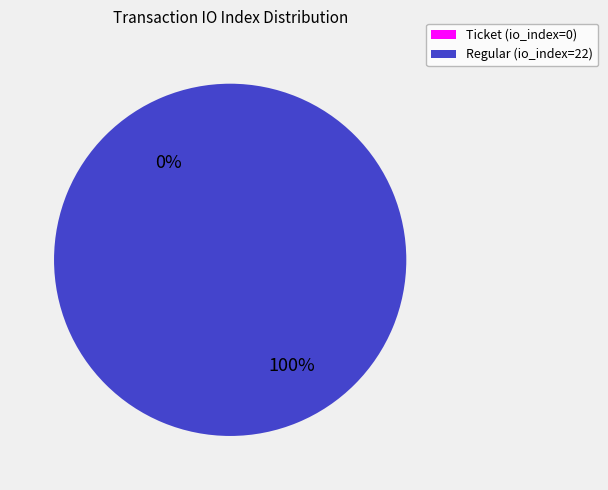

True or false: Regular (io_index=22) accounts for 99% of the total.

False